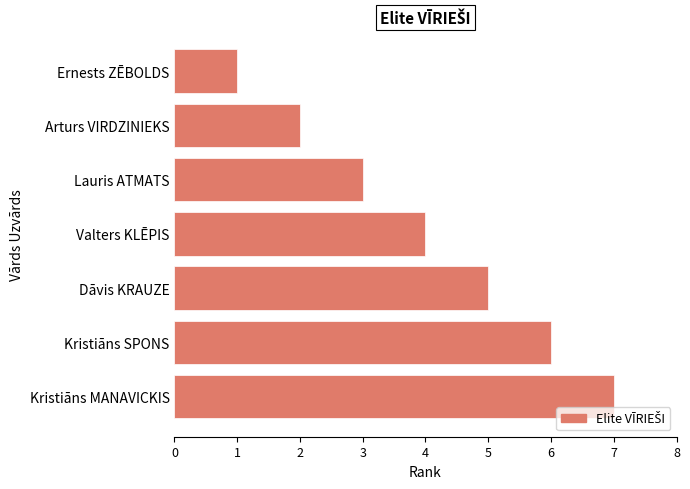

Between Arturs VIRDZINIEKS and Lauris ATMATS, which is larger?

Lauris ATMATS